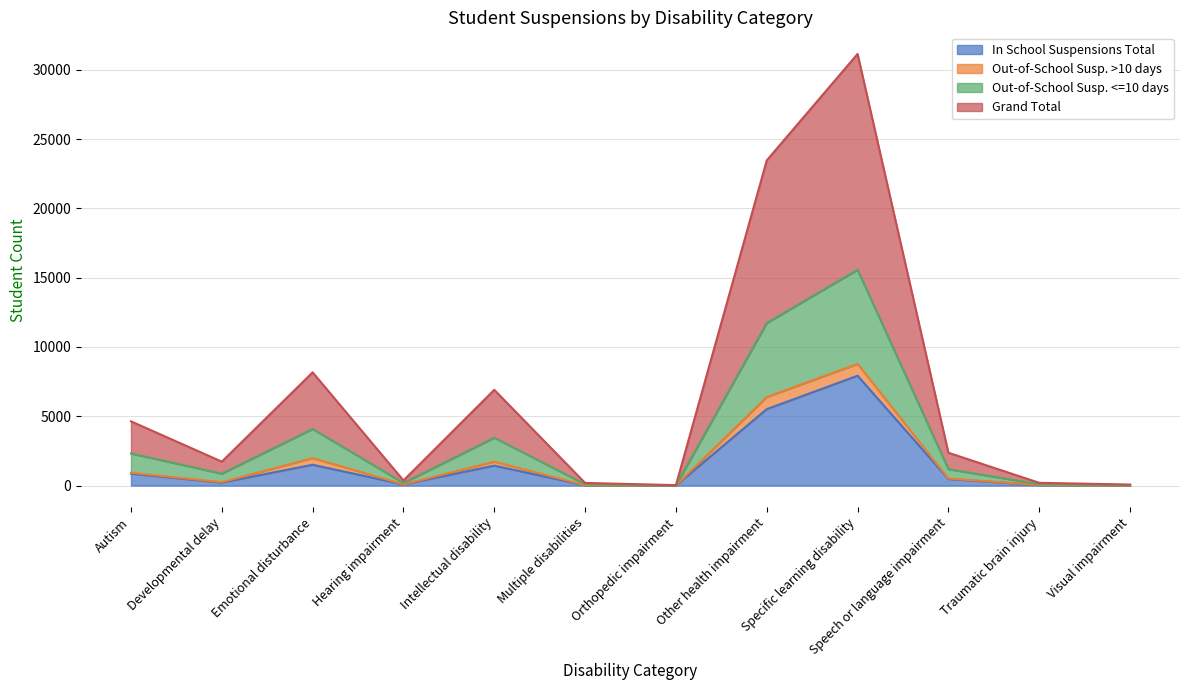

At which label does Out-of-School Susp. <=10 days first exceed 1185?

Autism